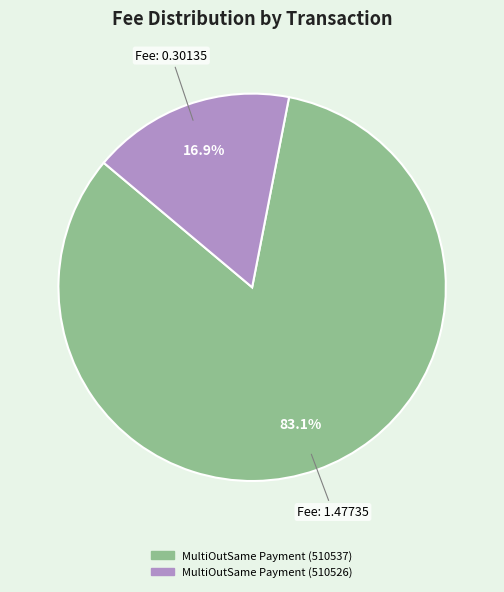

Combined, do MultiOutSame Payment (510526) and MultiOutSame Payment (510537) account for over 50%?

Yes